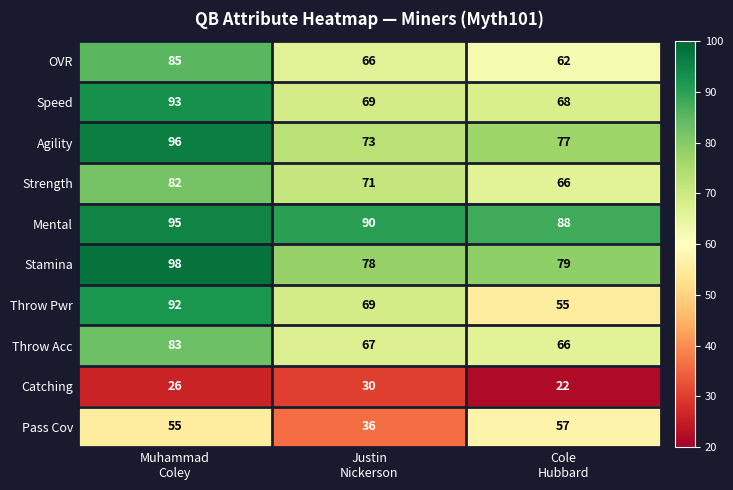

List the series in order of their peak value, lowest first.

Catching, Pass Cov, Strength, Throw Acc, OVR, Throw Pwr, Speed, Mental, Agility, Stamina